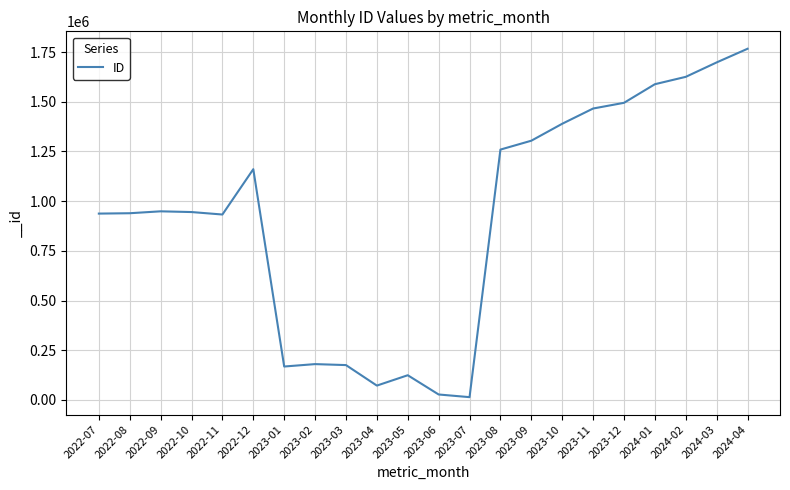

Where is the data nearest to the value 890280?

2022-11